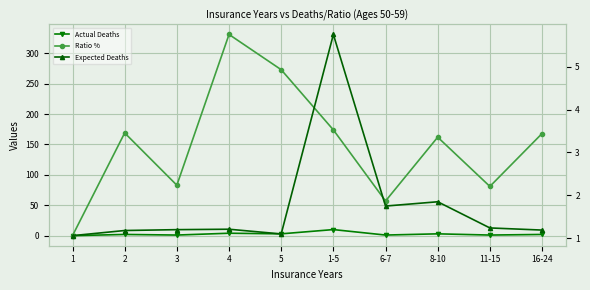

True or false: Expected Deaths and Ratio % intersect in this chart.

True